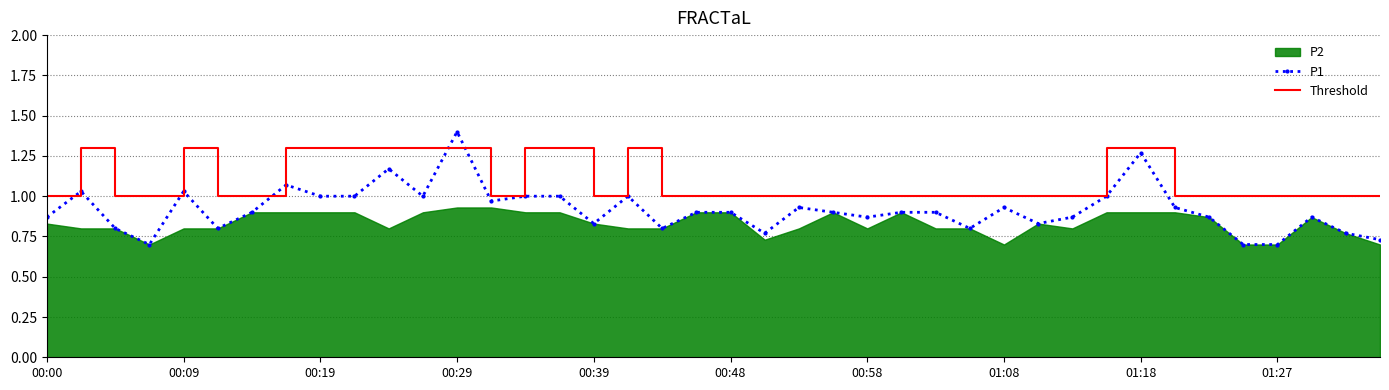

True or false: Threshold and P1 intersect in this chart.

True